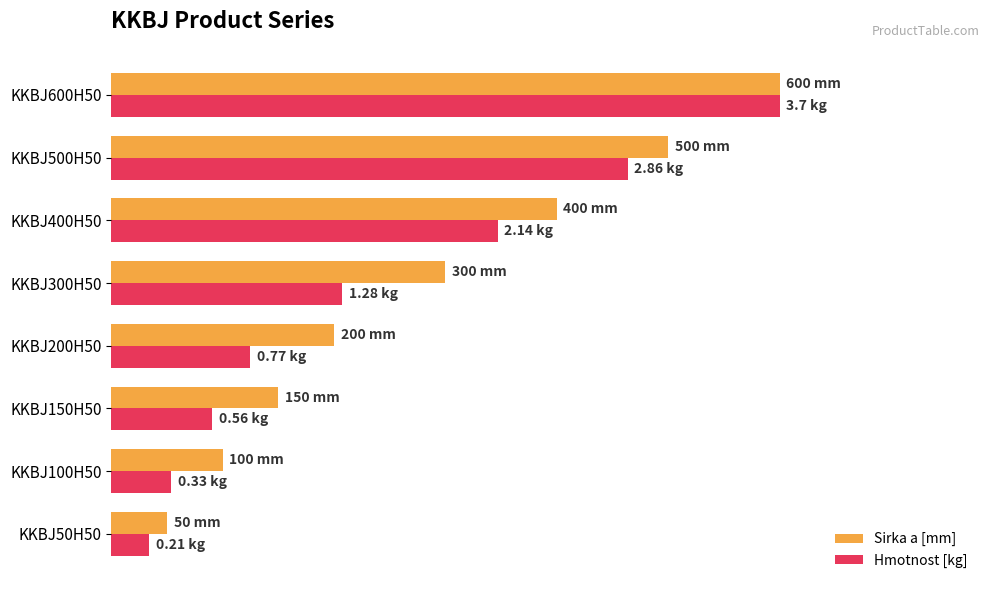

What are all the series names shown in the legend?

Sirka a [mm], Hmotnost [kg]